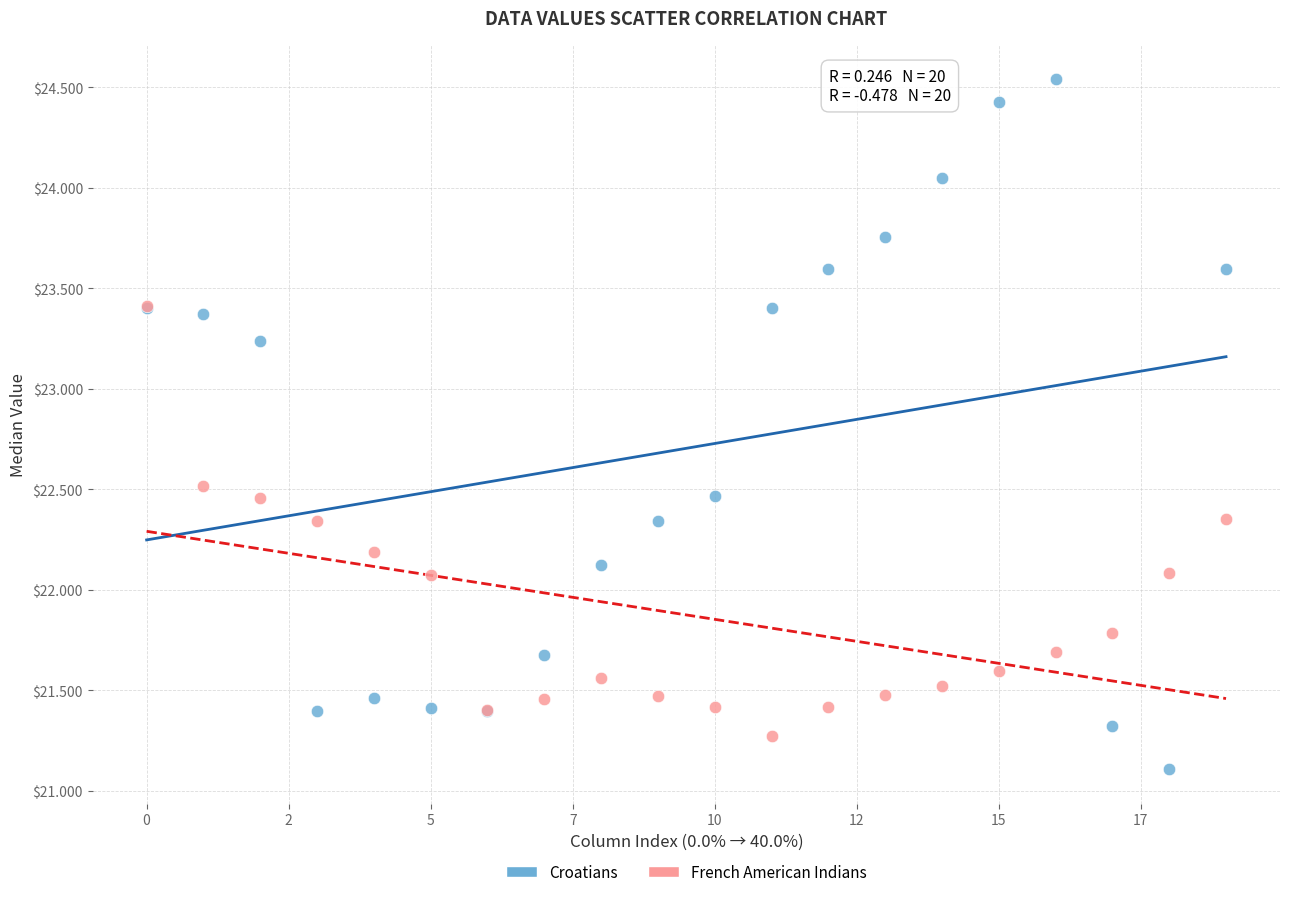

What are all the series names shown in the legend?

Croatians, French American Indians